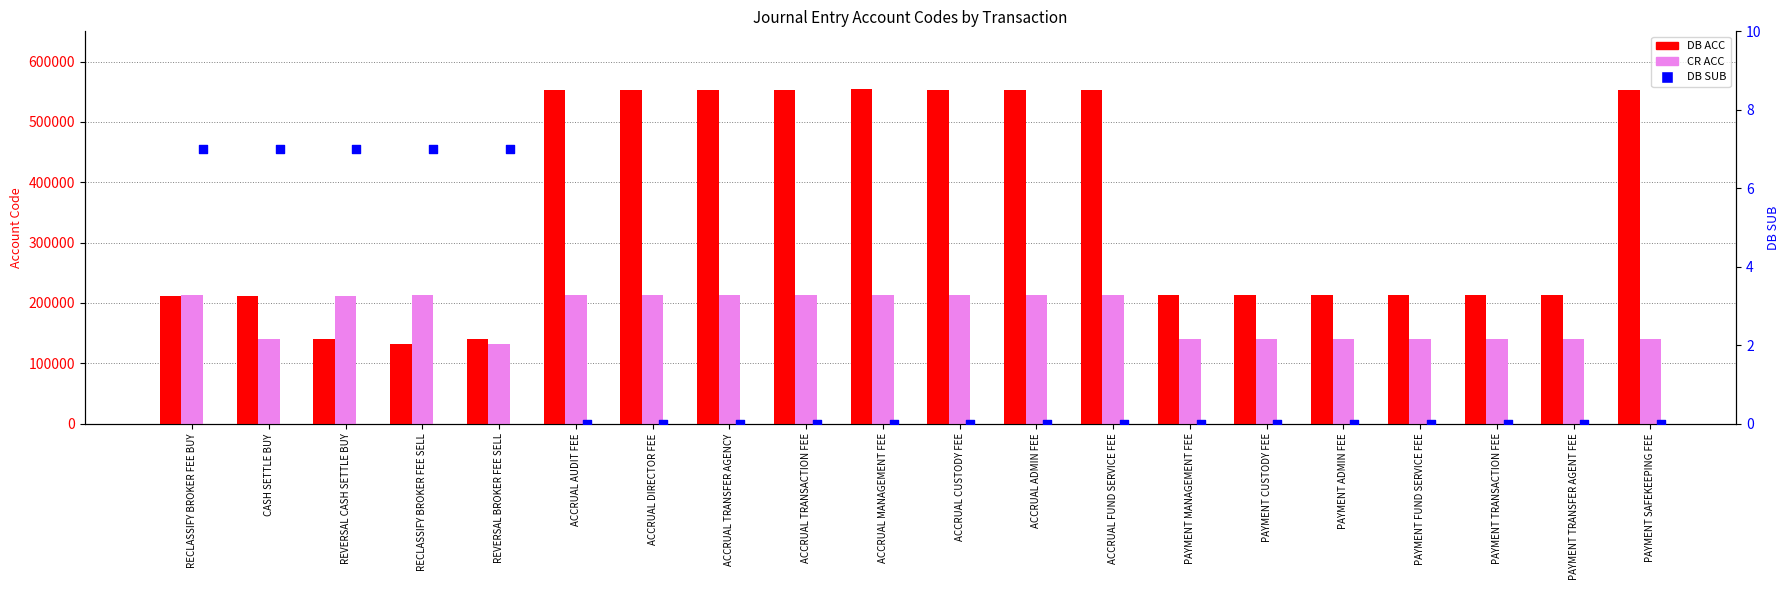

At which category is the sum across all series the highest?

ACCRUAL MANAGEMENT FEE